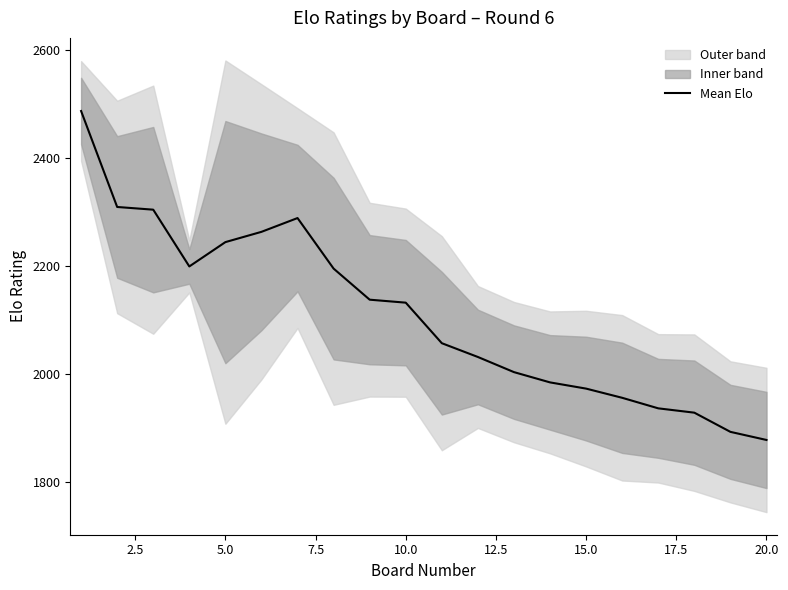

What is the maximum value for Mean Elo?

2486.5